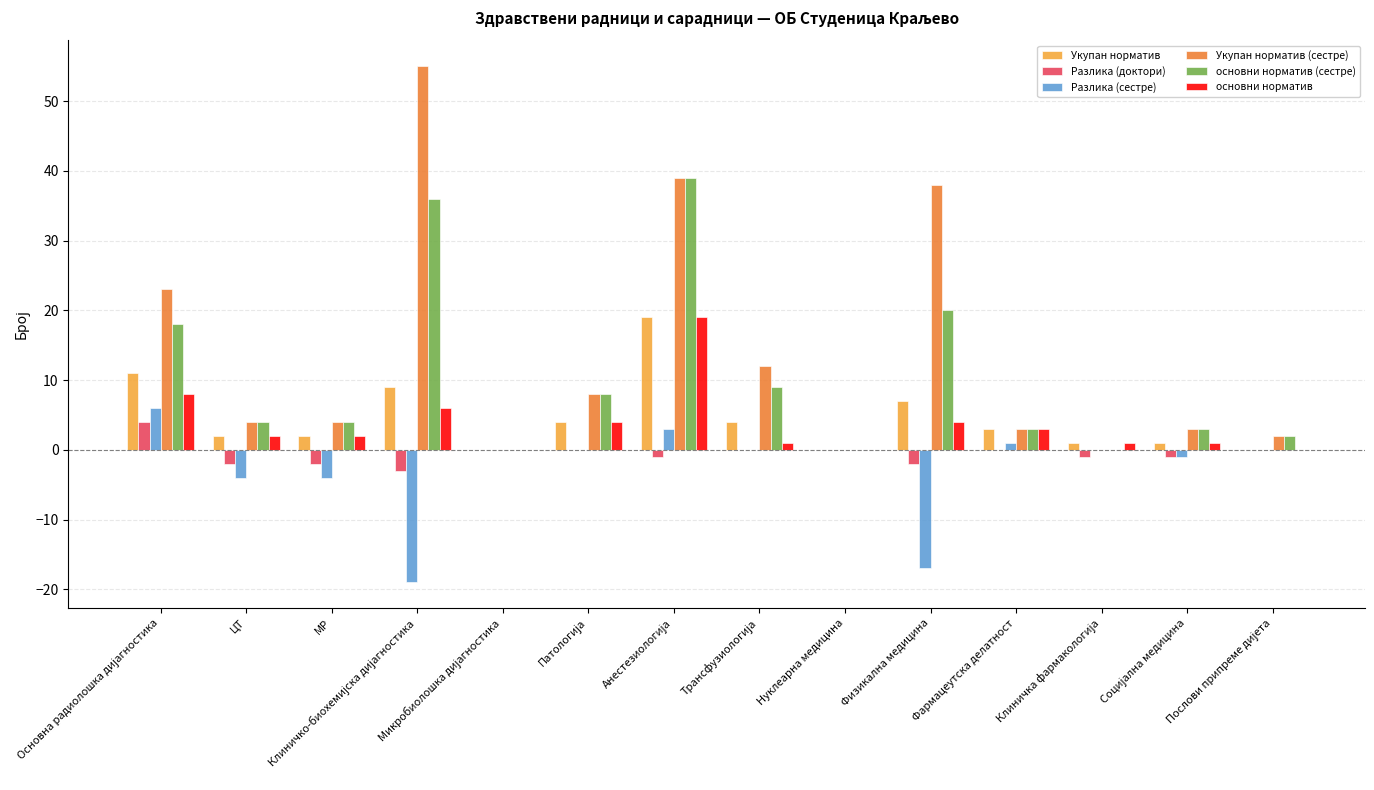

What is the highest value of the Разлика (доктори) series?

4